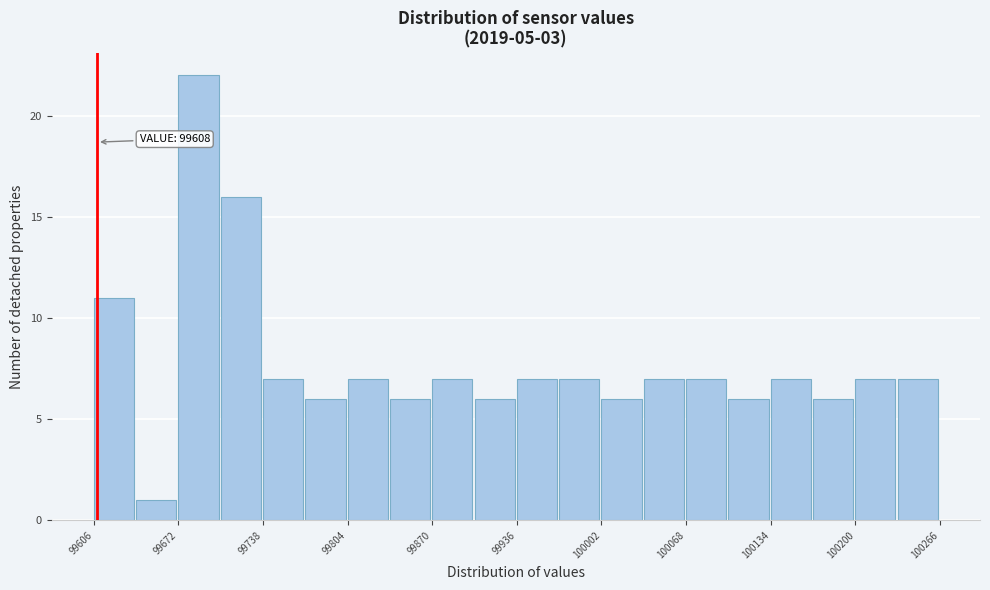

Read against the x-axis, roughly where is the centre of the tallest bar?

99690